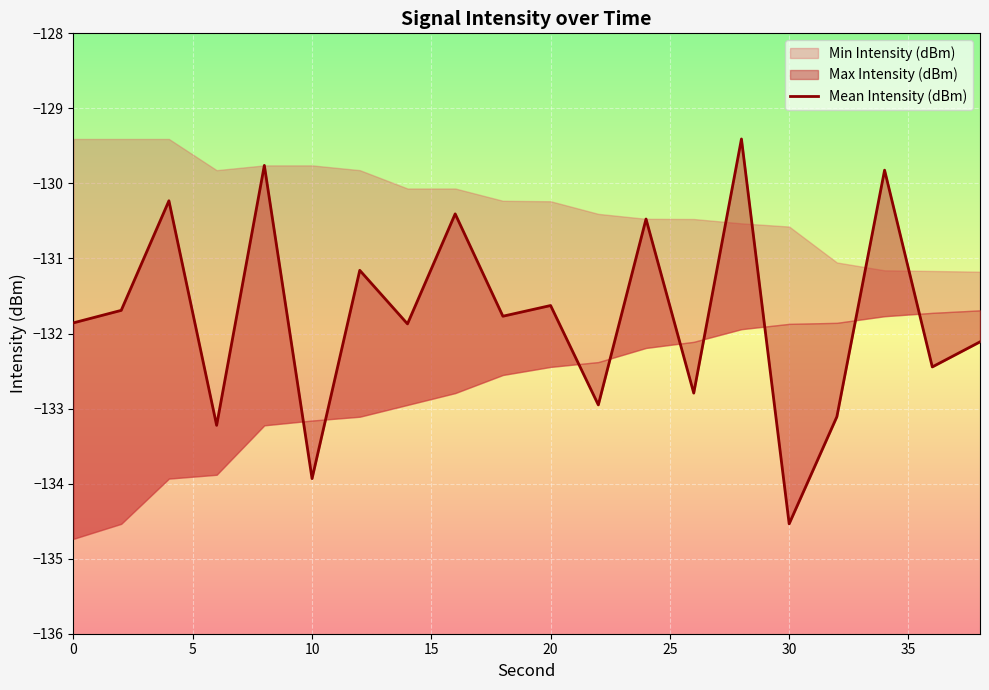

Reading left to right, transcribe all the data shown in this chart.

-131.9	-131.7	-130.2	-133.2	-129.8	-133.9	-131.2	-131.9	-130.4	-131.8	-131.6	-133.0	-130.5	-132.8	-129.4	-134.5	-133.1	-129.8	-132.4	-132.1